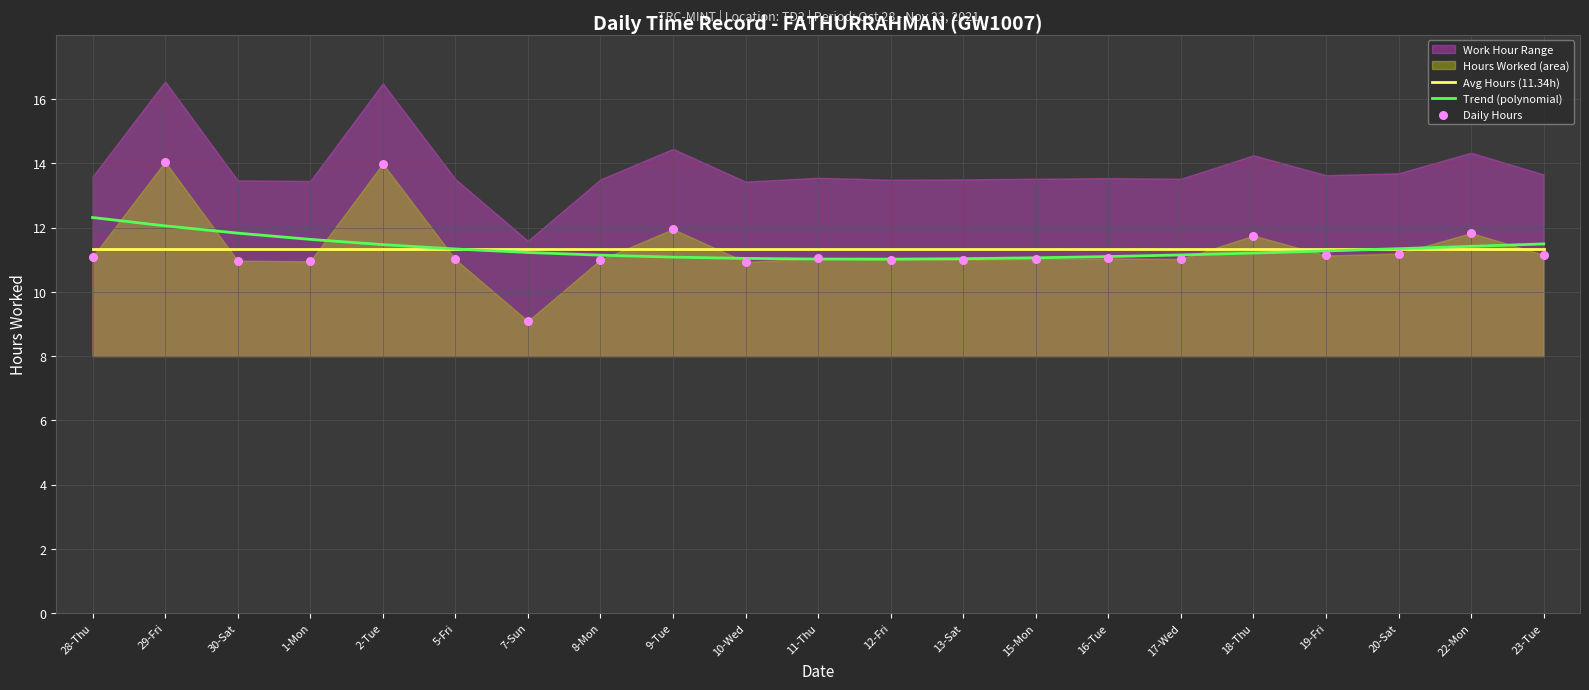

Which series has the largest total across all categories?

Avg Hours (11.34h)